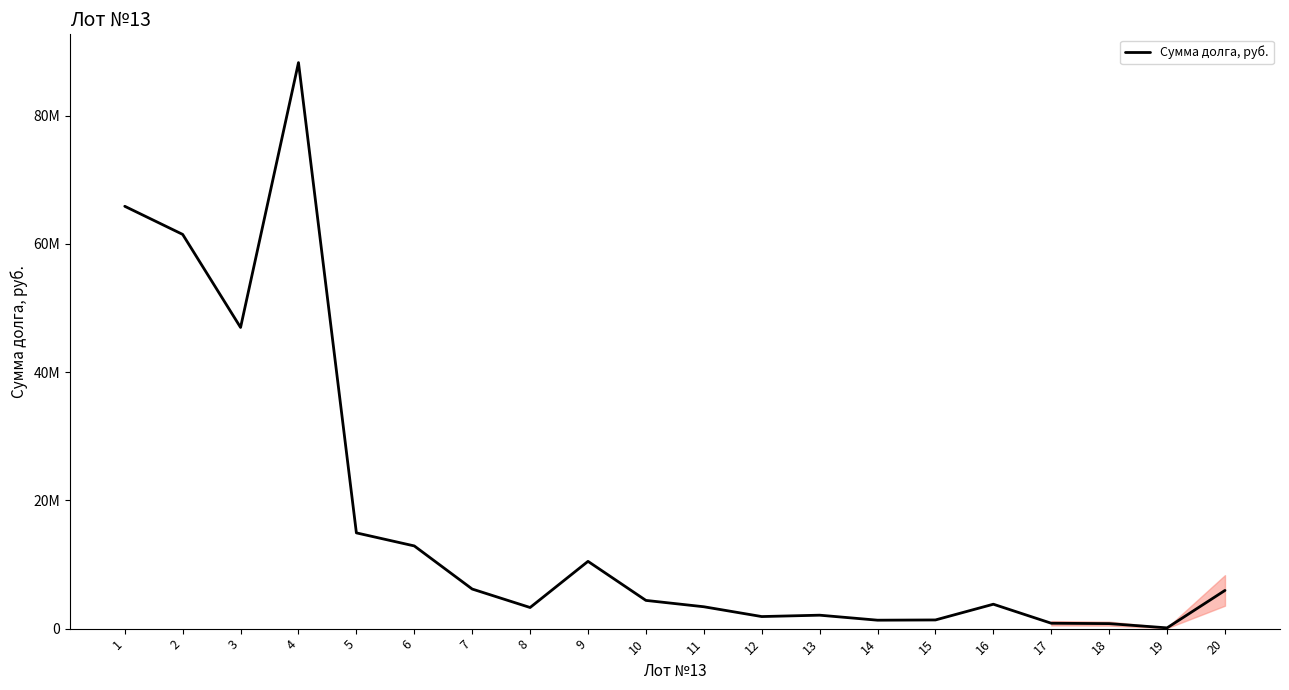

The value at 7 is 3049405.4. True or false?

False